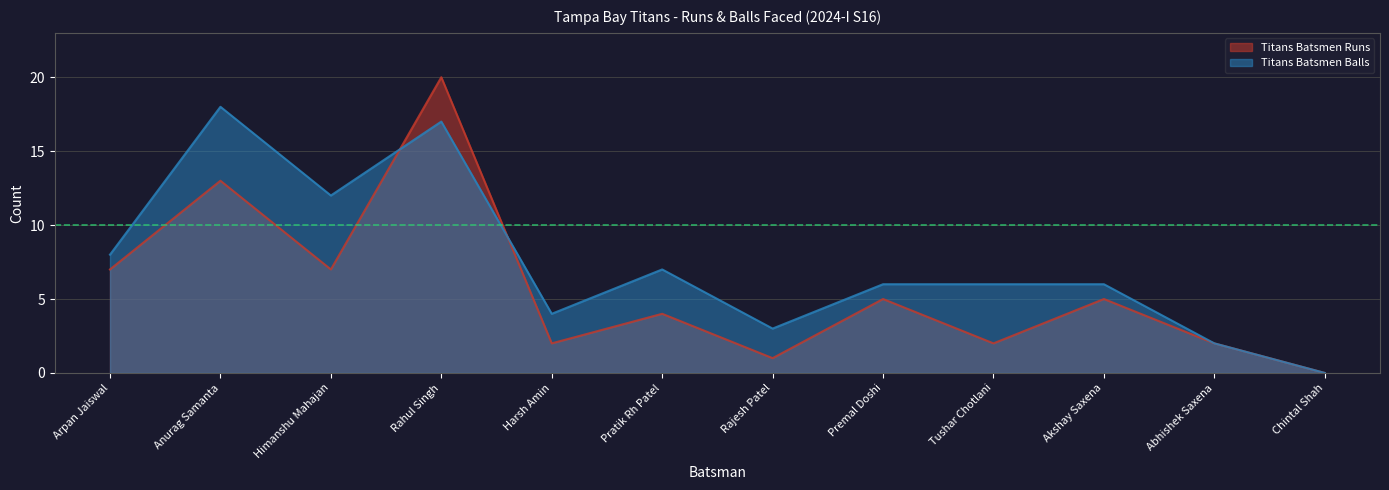

At which category does the chart reach its peak across all series?

Rahul Singh